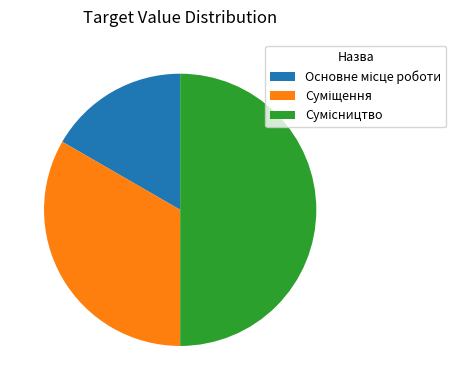

Between Сумісництво and Суміщення, which is larger?

Сумісництво